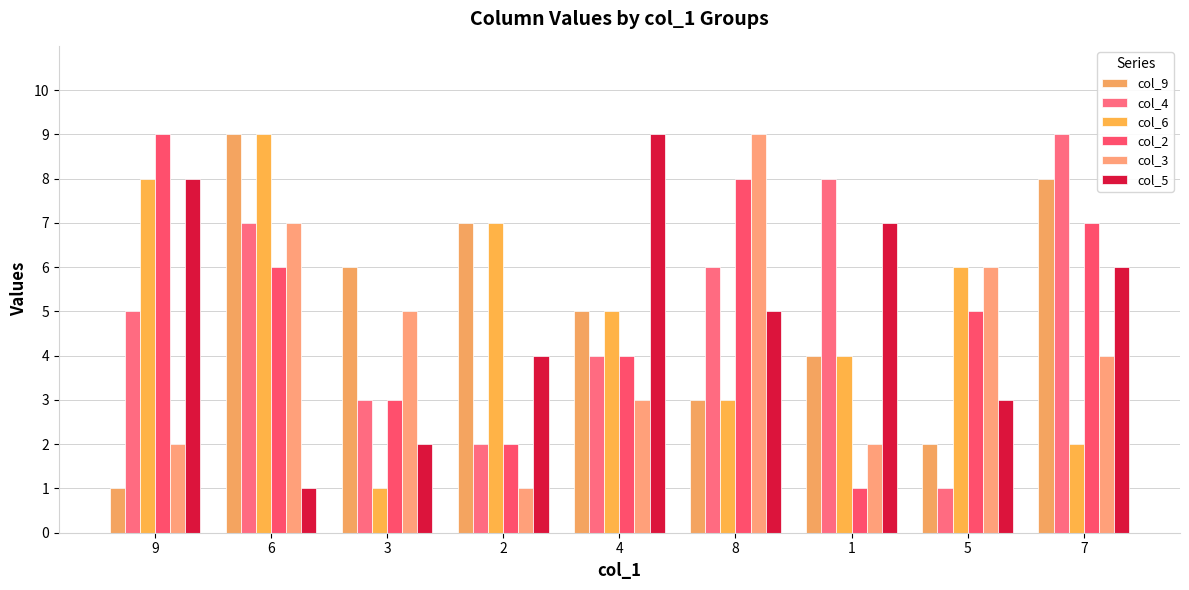

Between 9 and 8, which is larger?

8